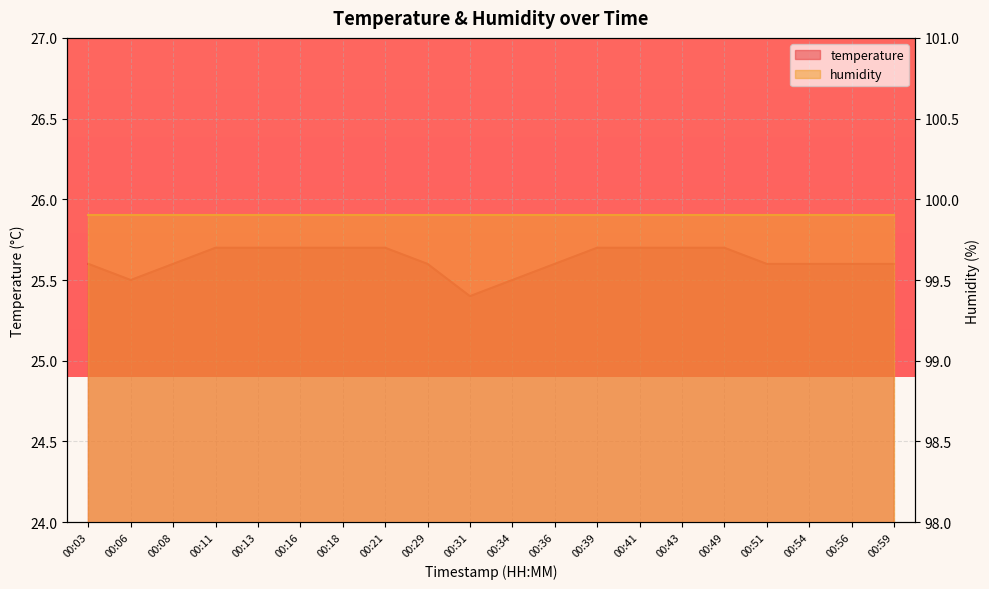

Which has a higher value, 00:39 or 00:08?

00:39